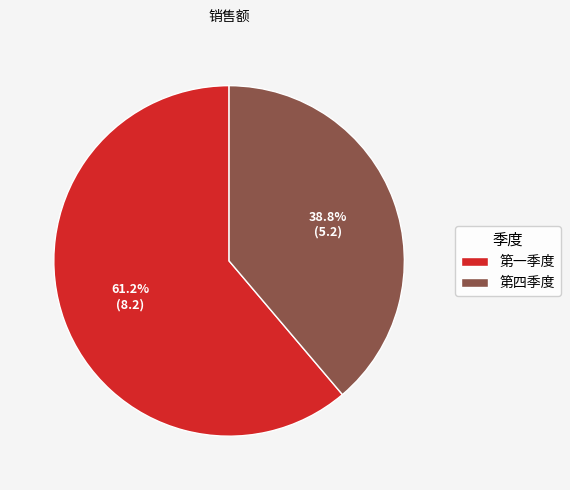

To the nearest percent, what is the difference between the largest and smallest slice percentages?

22%